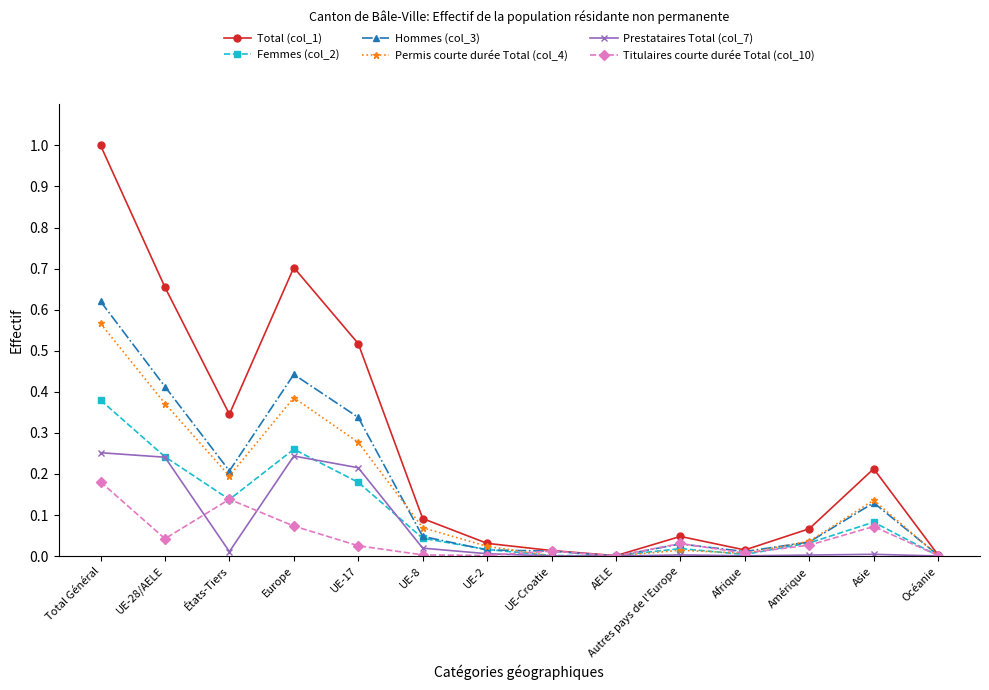

The value of Total (col_1) at UE-2 is 0.0. True or false?

True